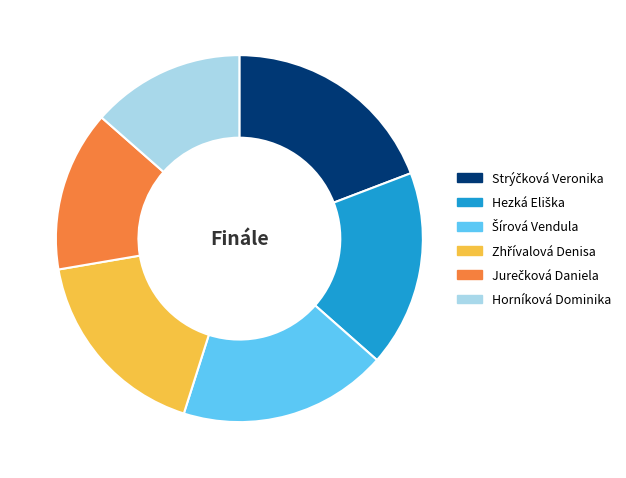

How many slices are in this pie chart?

6